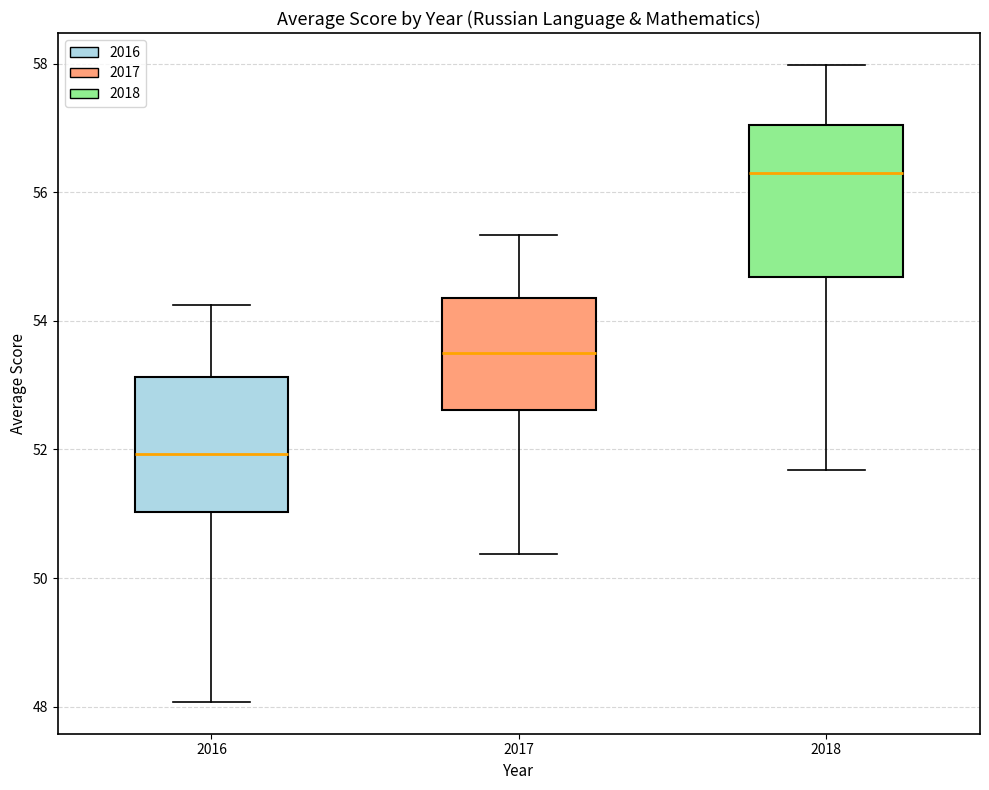

Which box is the tallest, from its lower edge to its upper edge?

2018